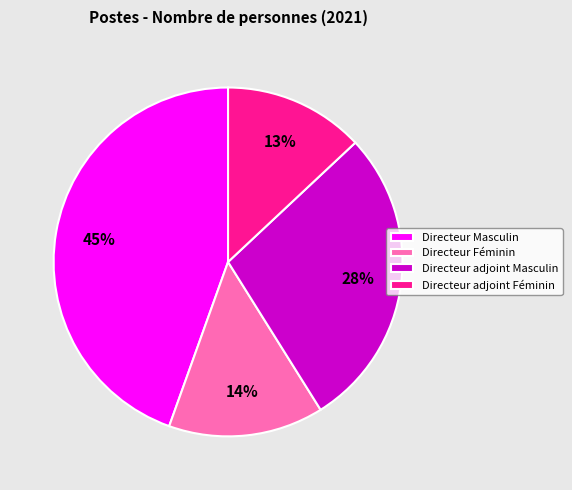

Is the sum of Directeur Masculin and Directeur Féminin greater than half?

Yes